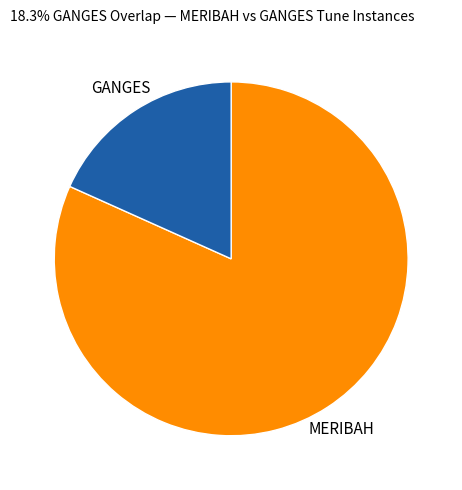

Is GANGES the majority of the pie?

No